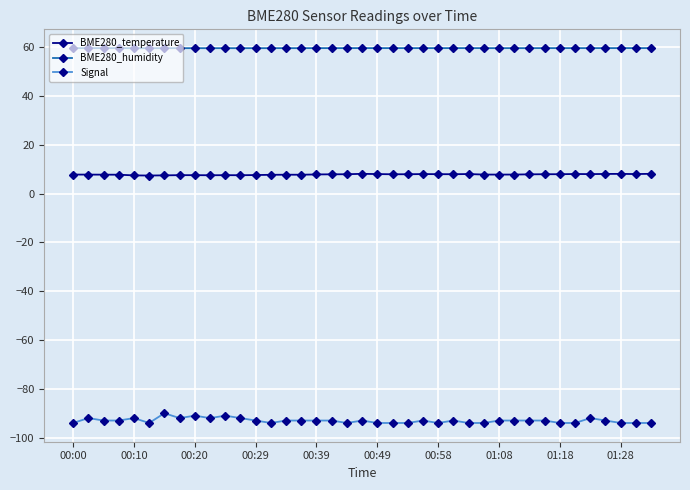

Which series has the largest total across all categories?

BME280_humidity